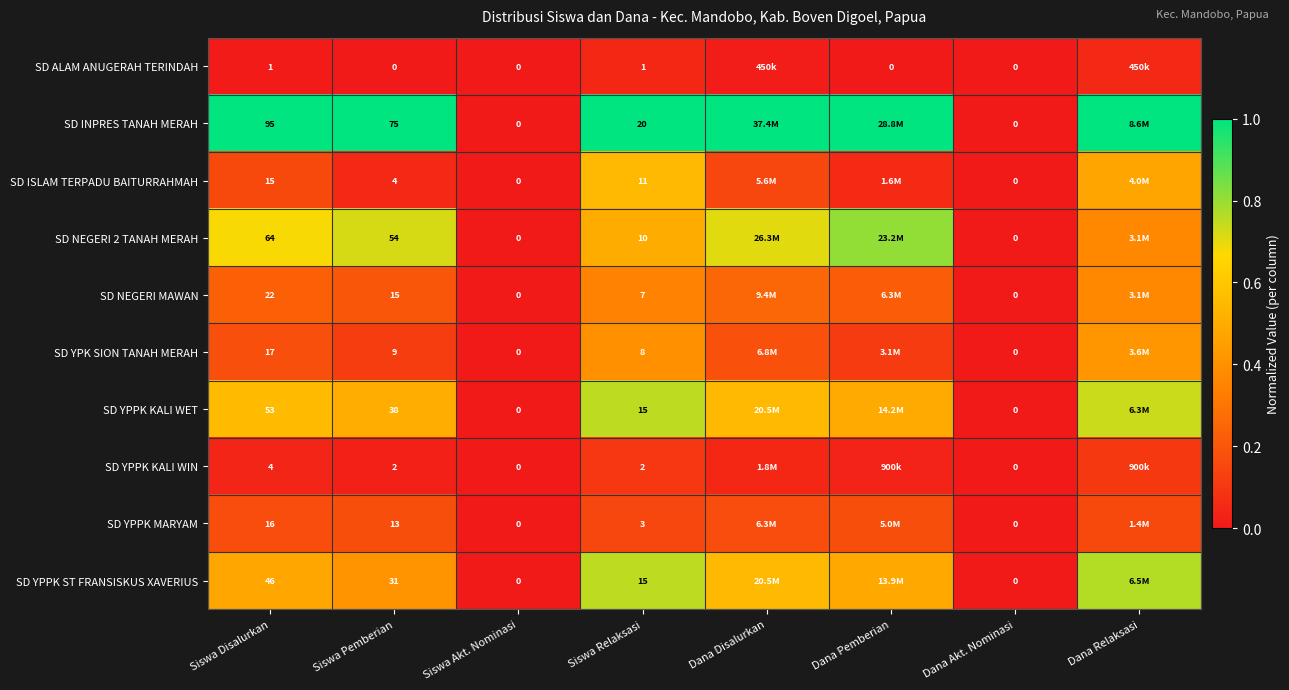

Which series has the largest total across all categories?

SD INPRES TANAH MERAH